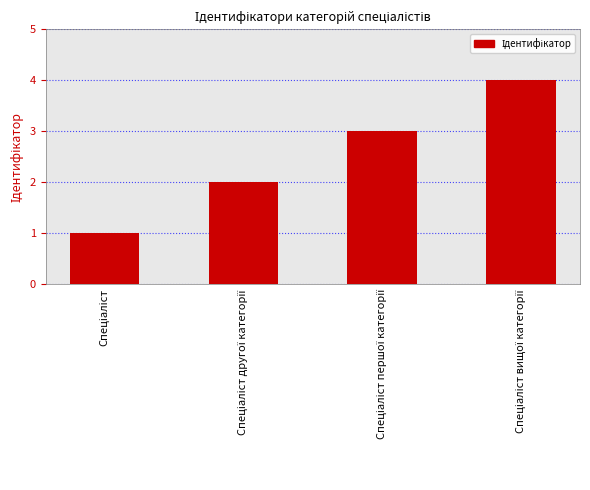

What is the greatest value displayed?

4